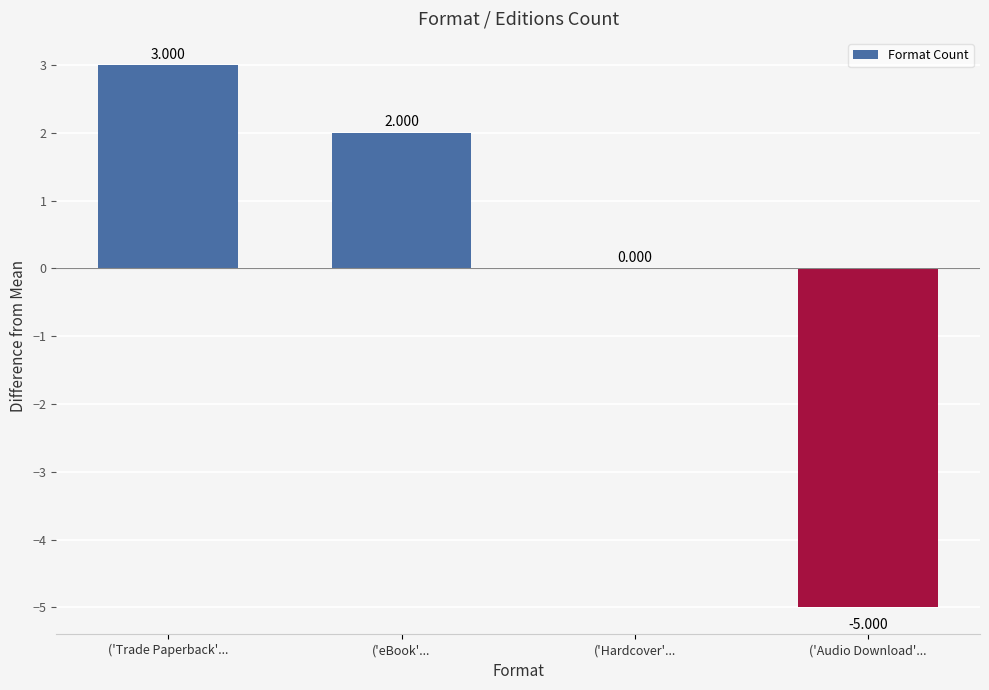

At which category does the chart reach its peak across all series?

('Trade Paperback'...